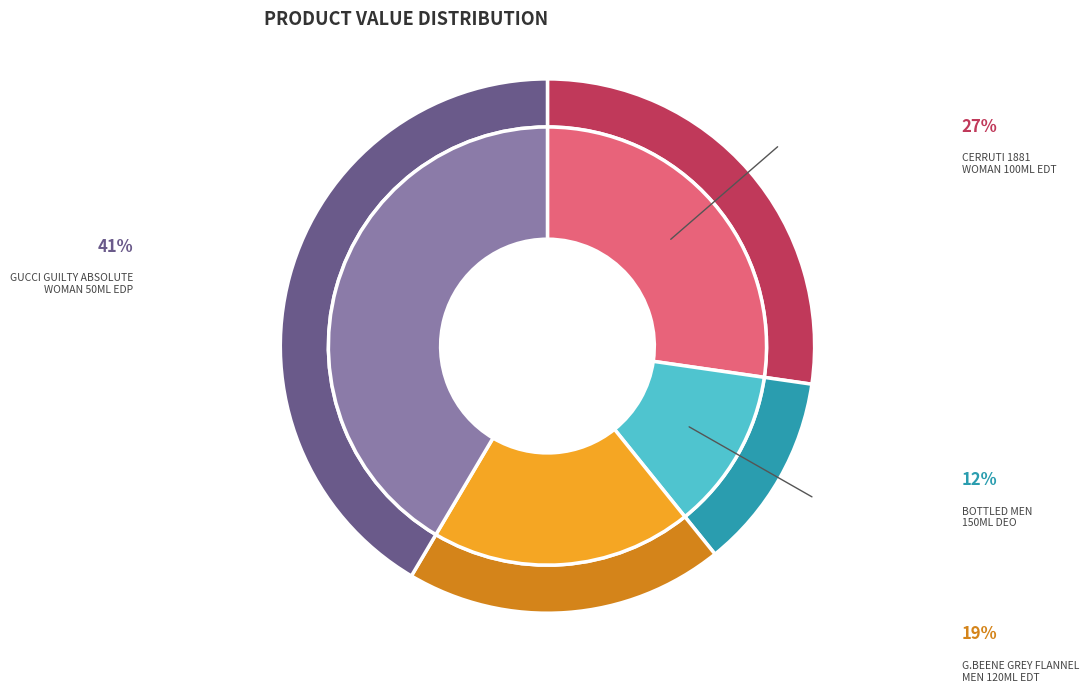

Is the sum of CERRUTI 1881 WOMAN 100ML EDT and GUCCI GUILTY ABSOLUTE WOMAN 50ML EDP greater than half?

Yes